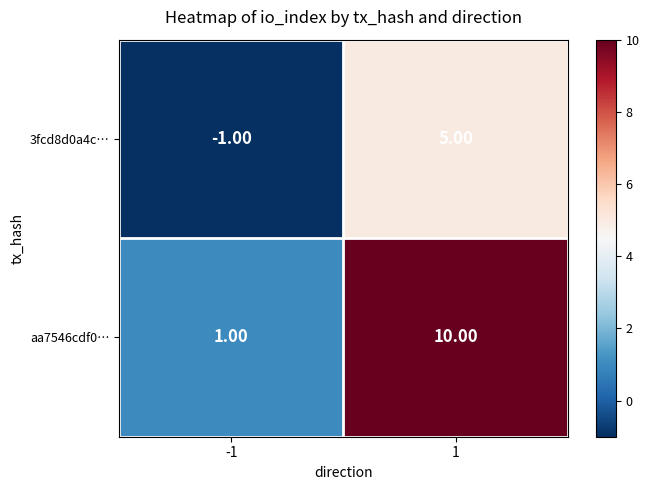

Is the value of 3fcd8d0a4c… at -1 greater than the value of aa7546cdf0… at 1?

No